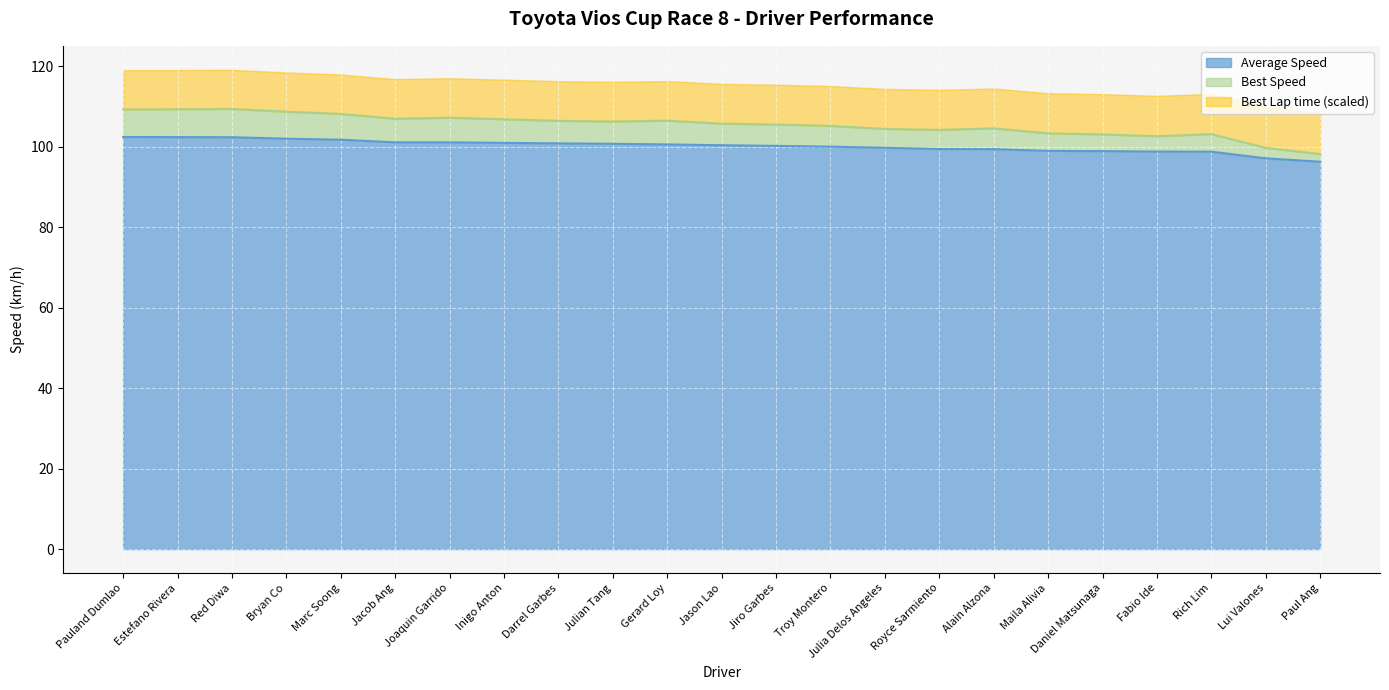

What is the lowest value of the Average Speed series?

96.2